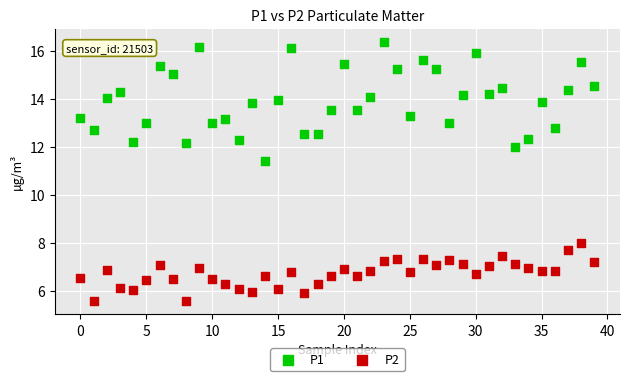

Which series has the largest Y range (max minus min)?

P1